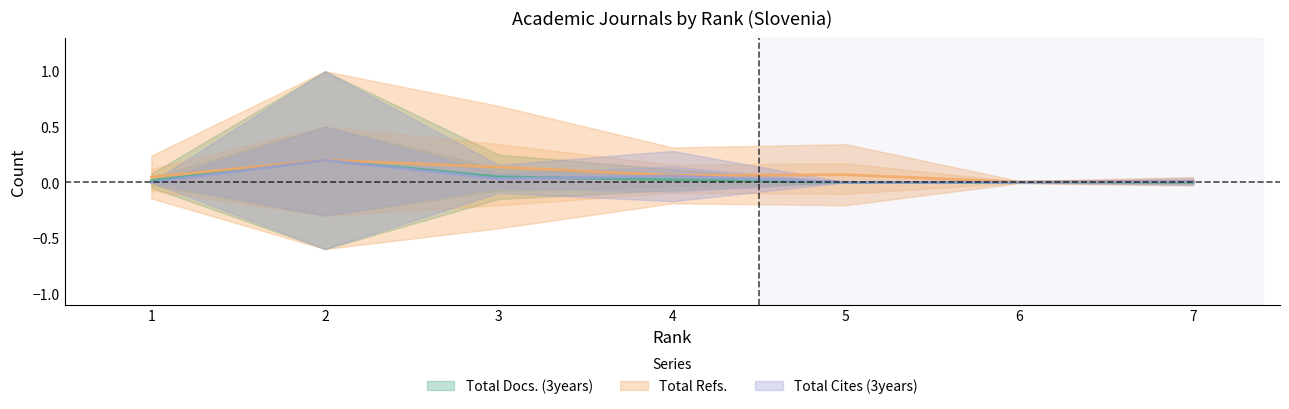

Rank the series by their maximum value, from lowest to highest.

Total Docs. (3years), Total Cites (3years), Total Refs.